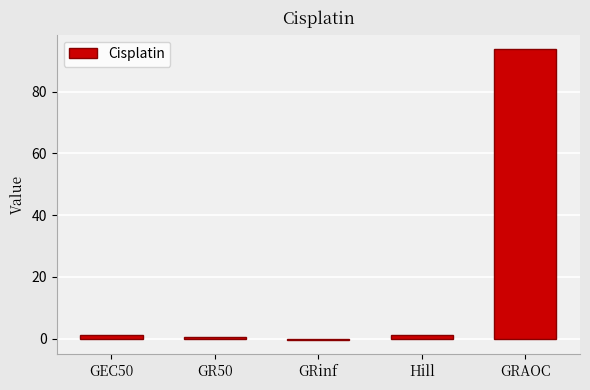

What is the difference between the maximum and minimum values?

94.2